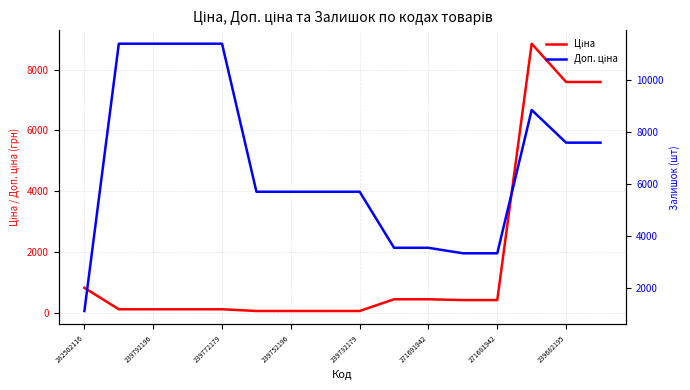

True or false: Ціна has a value of 584.3 at 9.

False